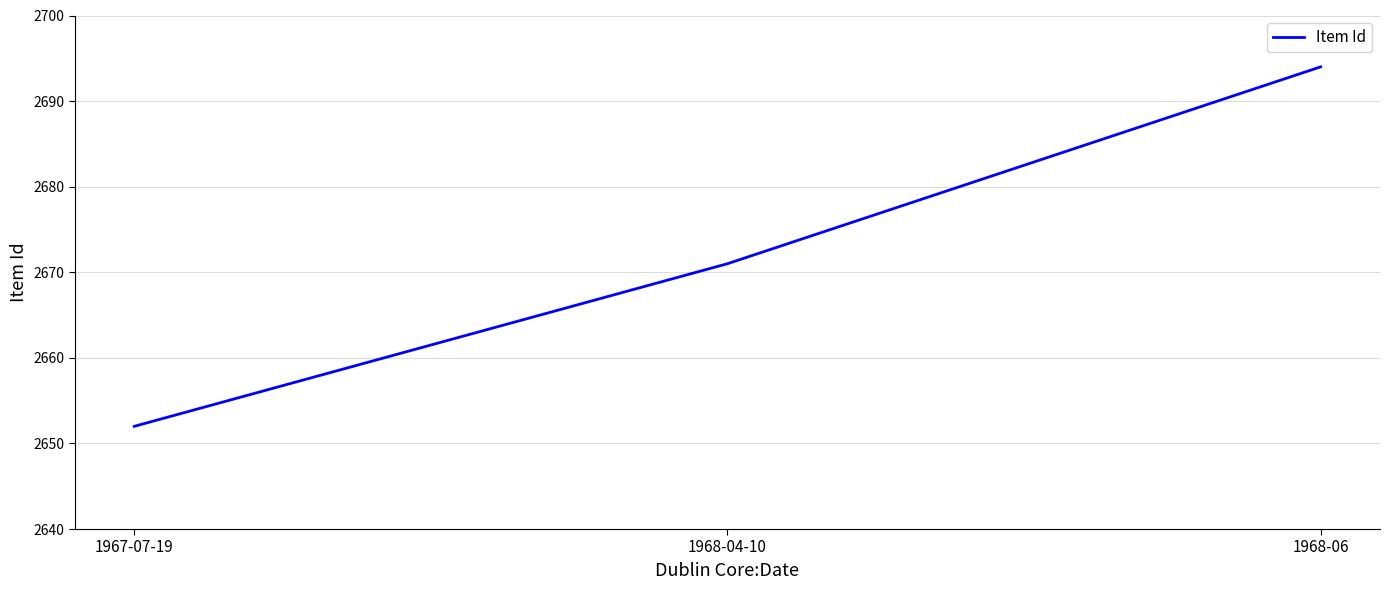

What position from the left is 1968-06?

3